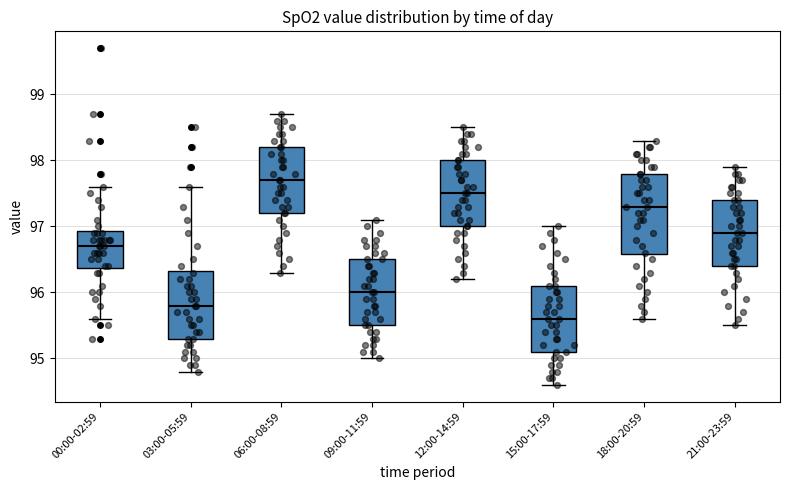

Which box's median line is the lowest?

15:00-17:59